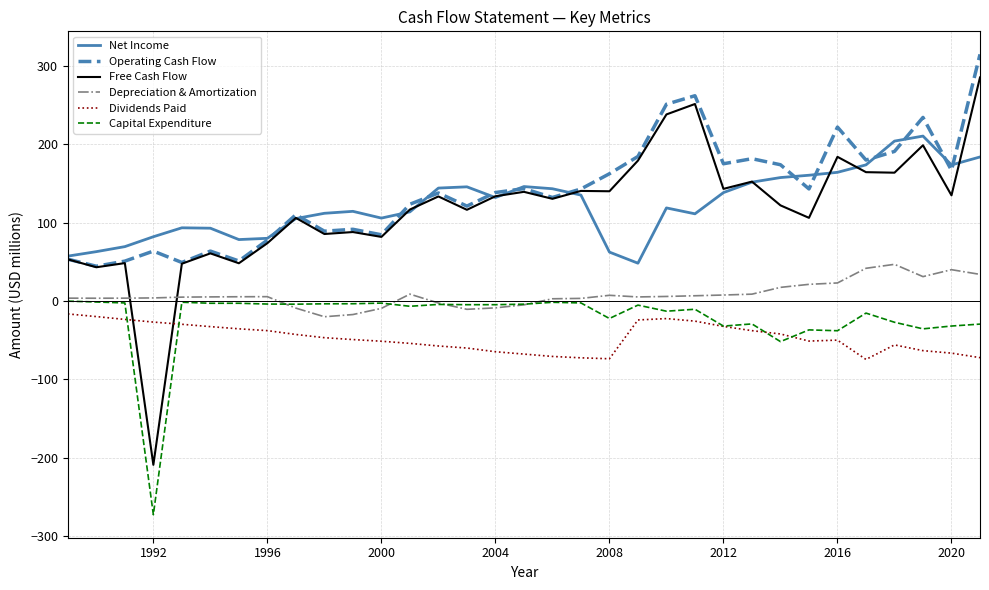

What is the minimum value for Operating Cash Flow?

44.3